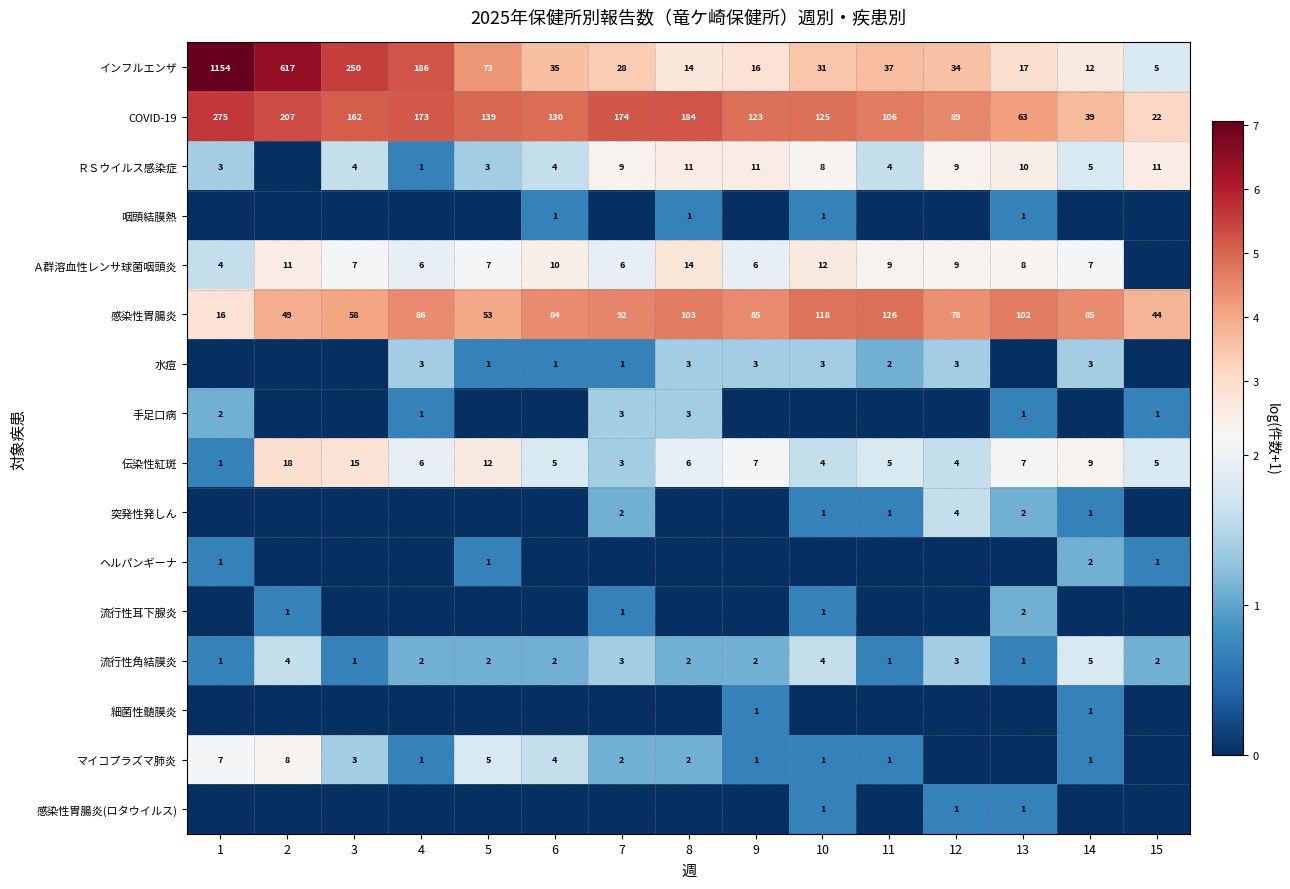

At how many categories does at least one series exceed 2?

15